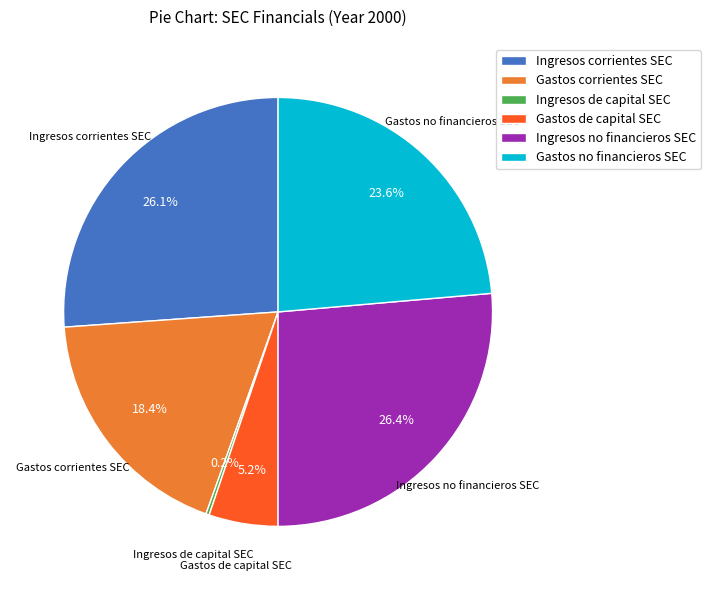

What is the ratio of the value at Ingresos no financieros SEC to the value at Gastos de capital SEC?

5.1